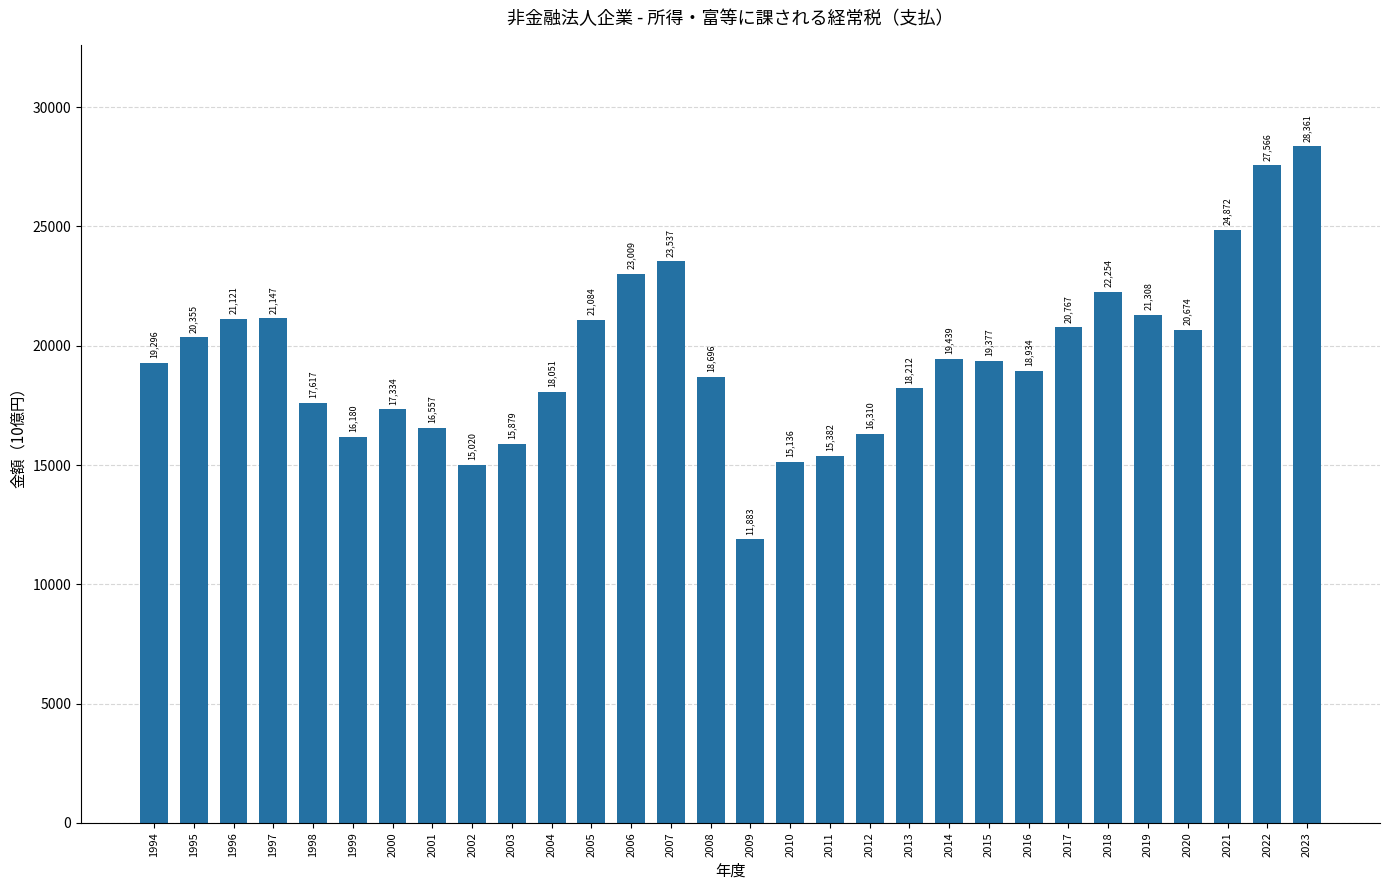

What is the ratio of the value at 2023 to the value at 1995?

1.4